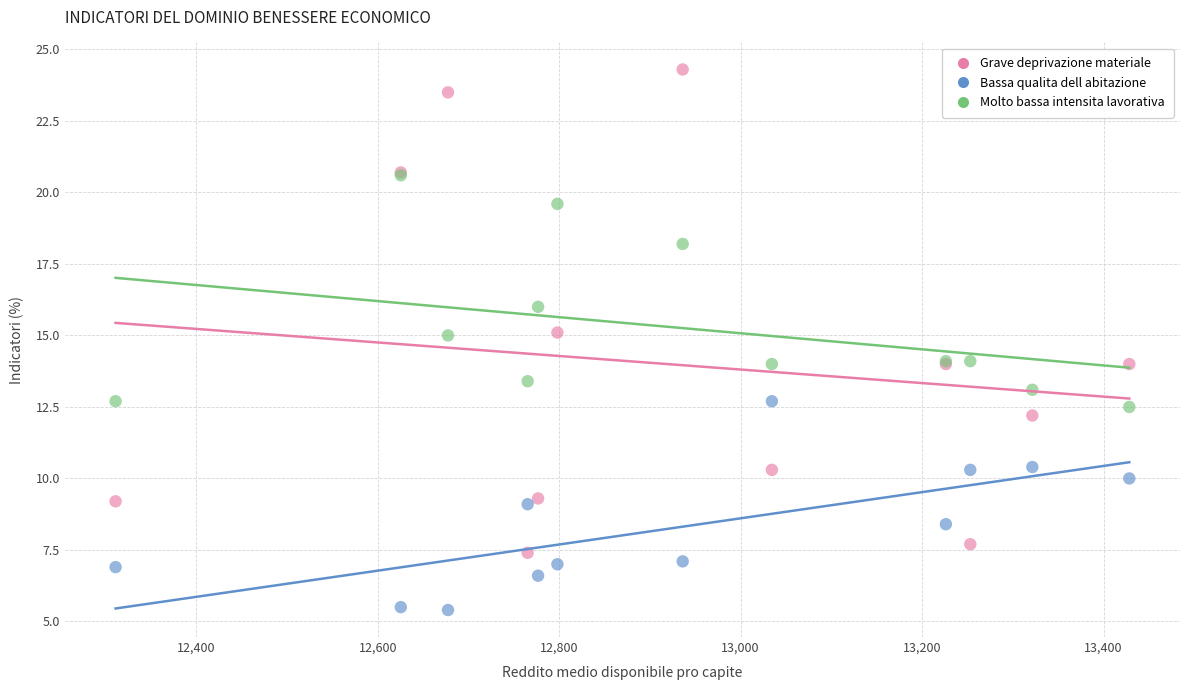

Which series contains the highest Y value?

Grave deprivazione materiale